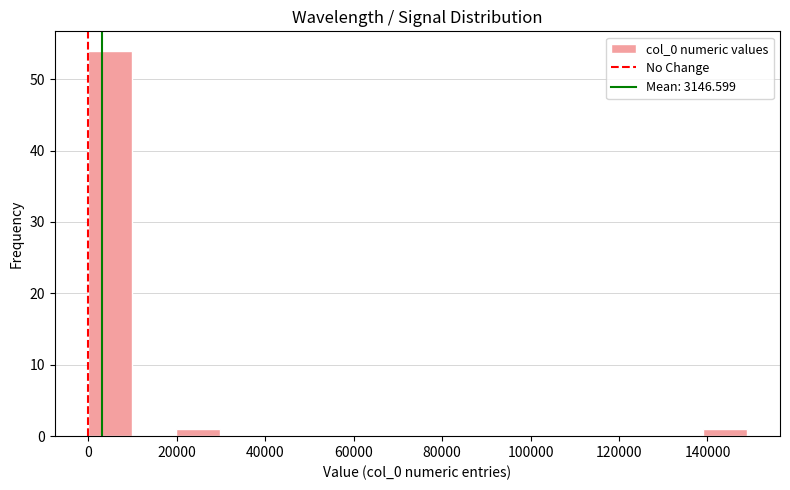

How tall is the bar that spans 0 to 10000 on the x-axis? Neither the bar edges nor the heights are printed on the chart, so give them approximately, as read against the axes.

54